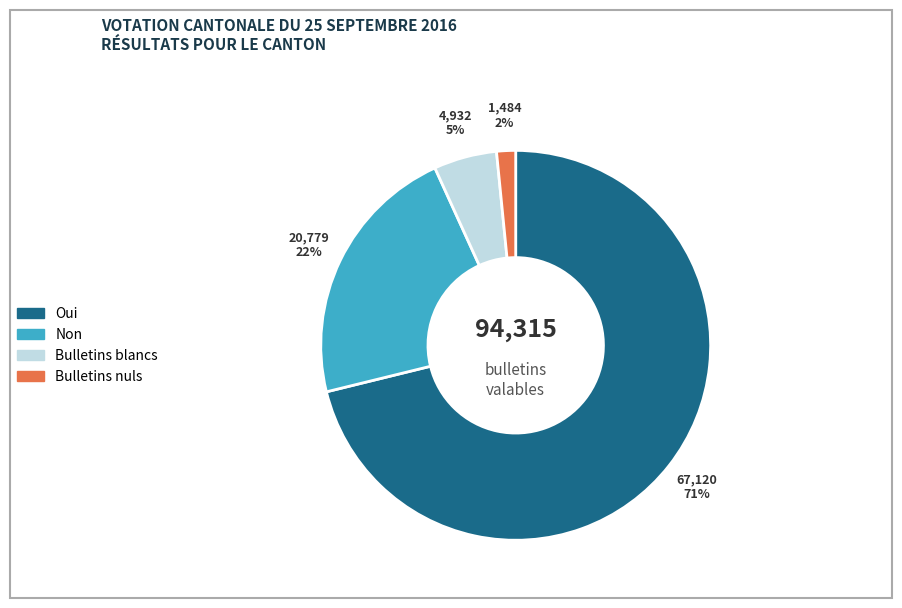

What percentage is the Non slice, to the nearest percent?

22%